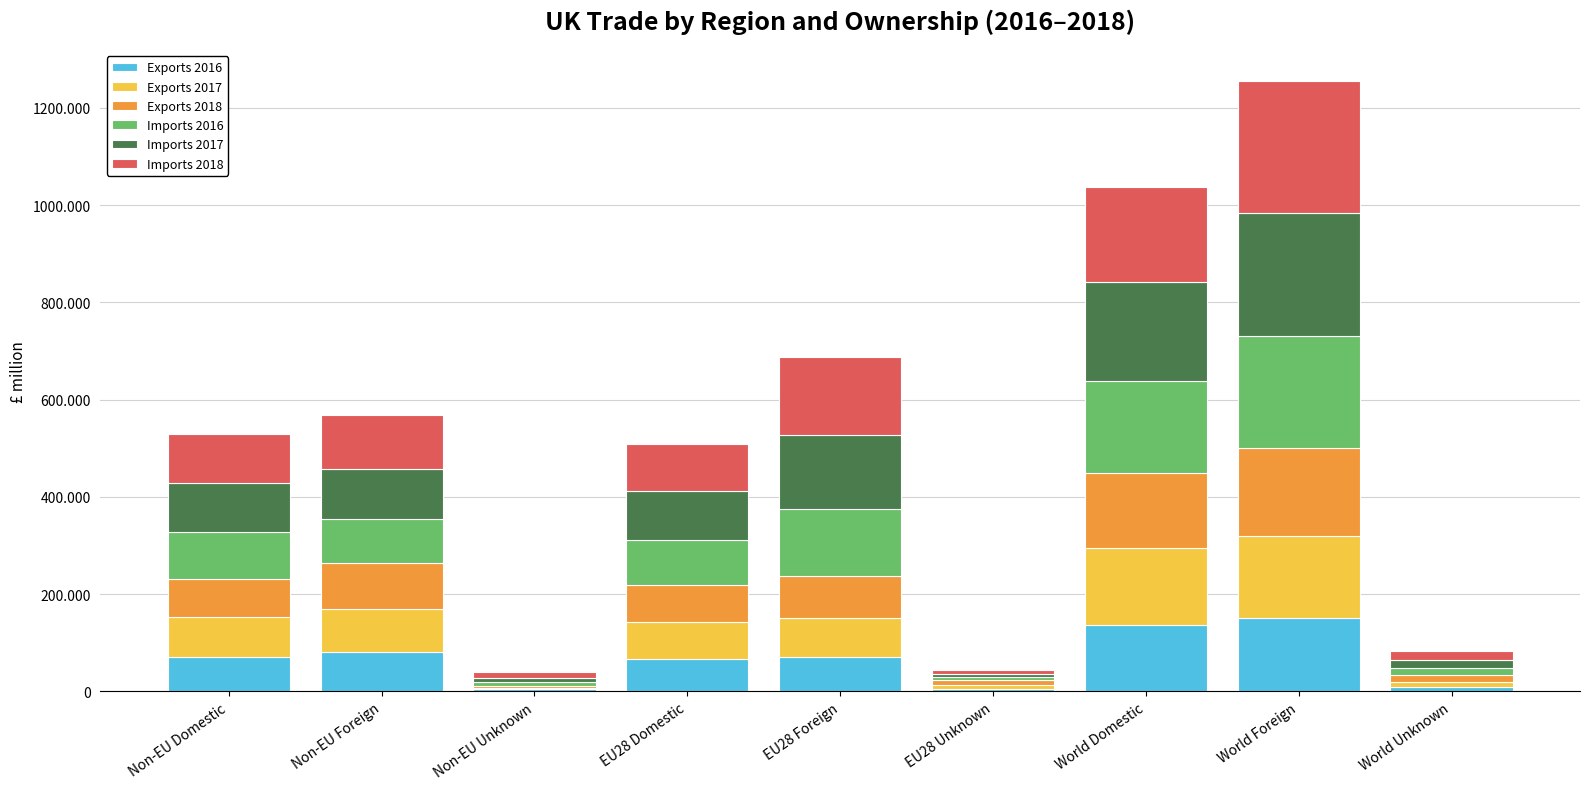

Are the bars horizontal?

No